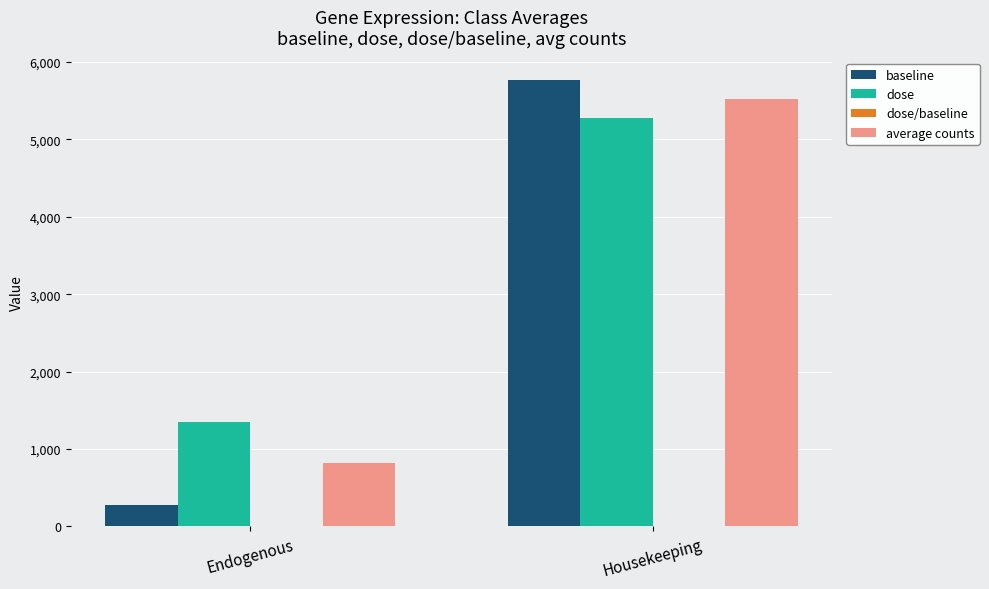

Where is dose nearest to the value 3315?

Endogenous